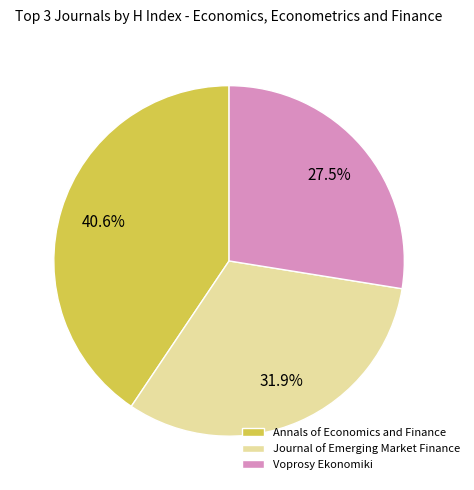

Combined, do Journal of Emerging Market Finance and Voprosy Ekonomiki account for over 50%?

Yes